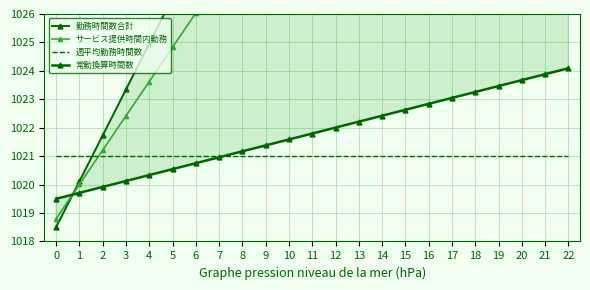

At which category is the sum across all series the highest?

22